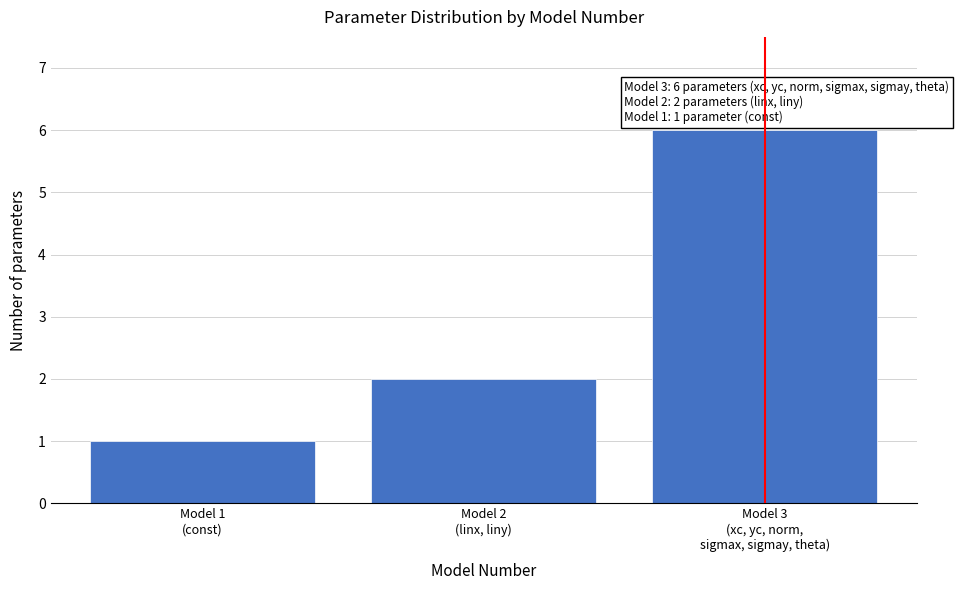

Reading left to right, what are all the values shown in this chart?

1	2	6